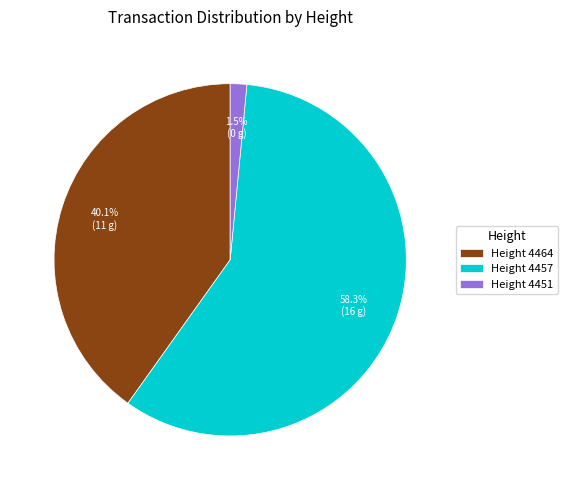

Which slice is the largest?

Height 4457